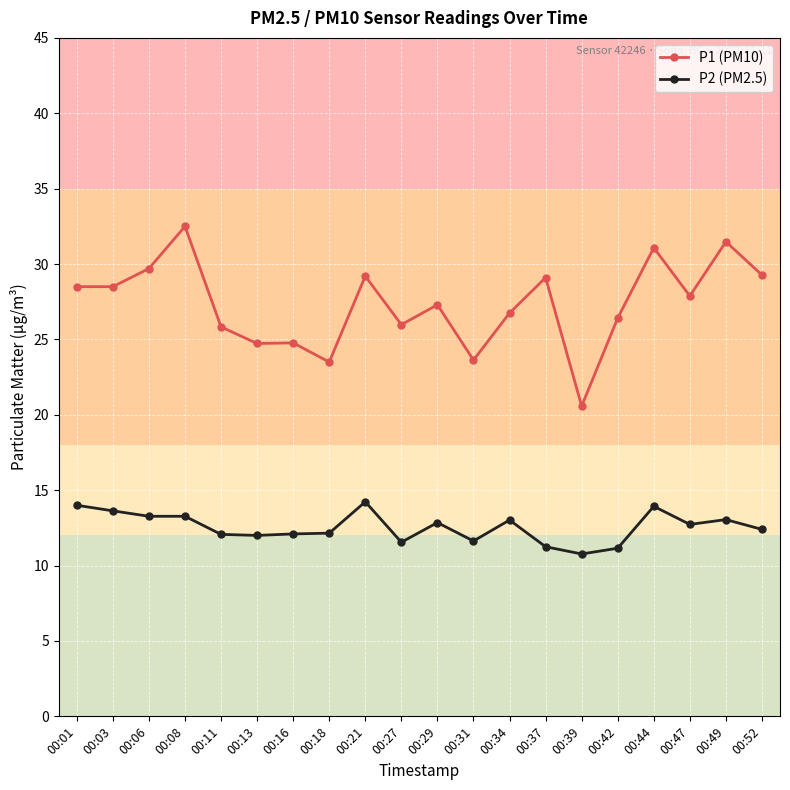

True or false: P2 (PM2.5) has more than 1 points higher than both neighbors.

True